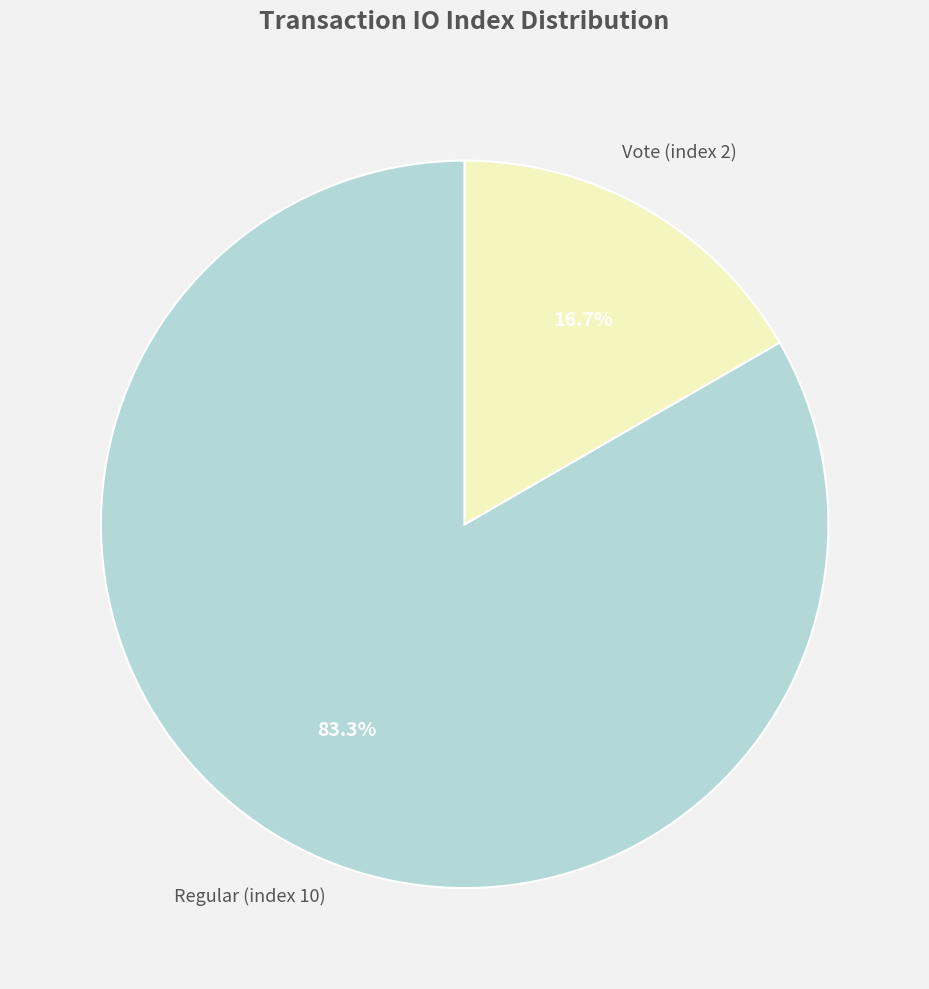

Does any single category account for the majority?

Yes